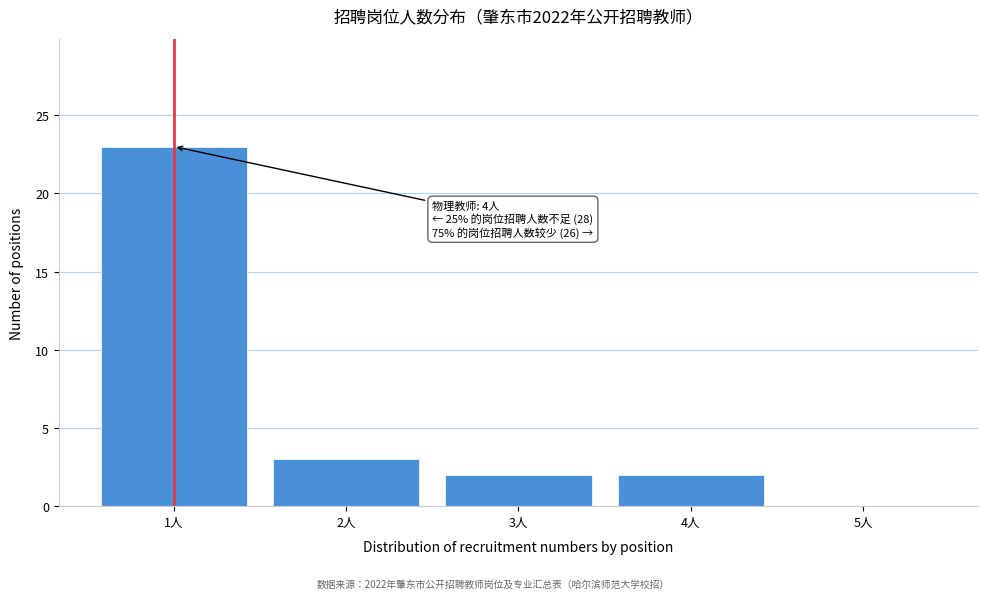

Reading left to right, list all the values displayed in this chart.

1人=23	2人=3	3人=2	4人=2	5人=0